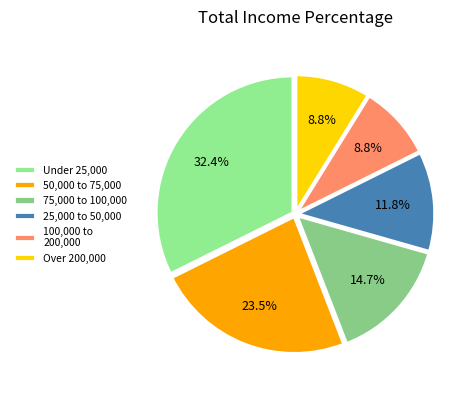

How many slices are in this pie chart?

6